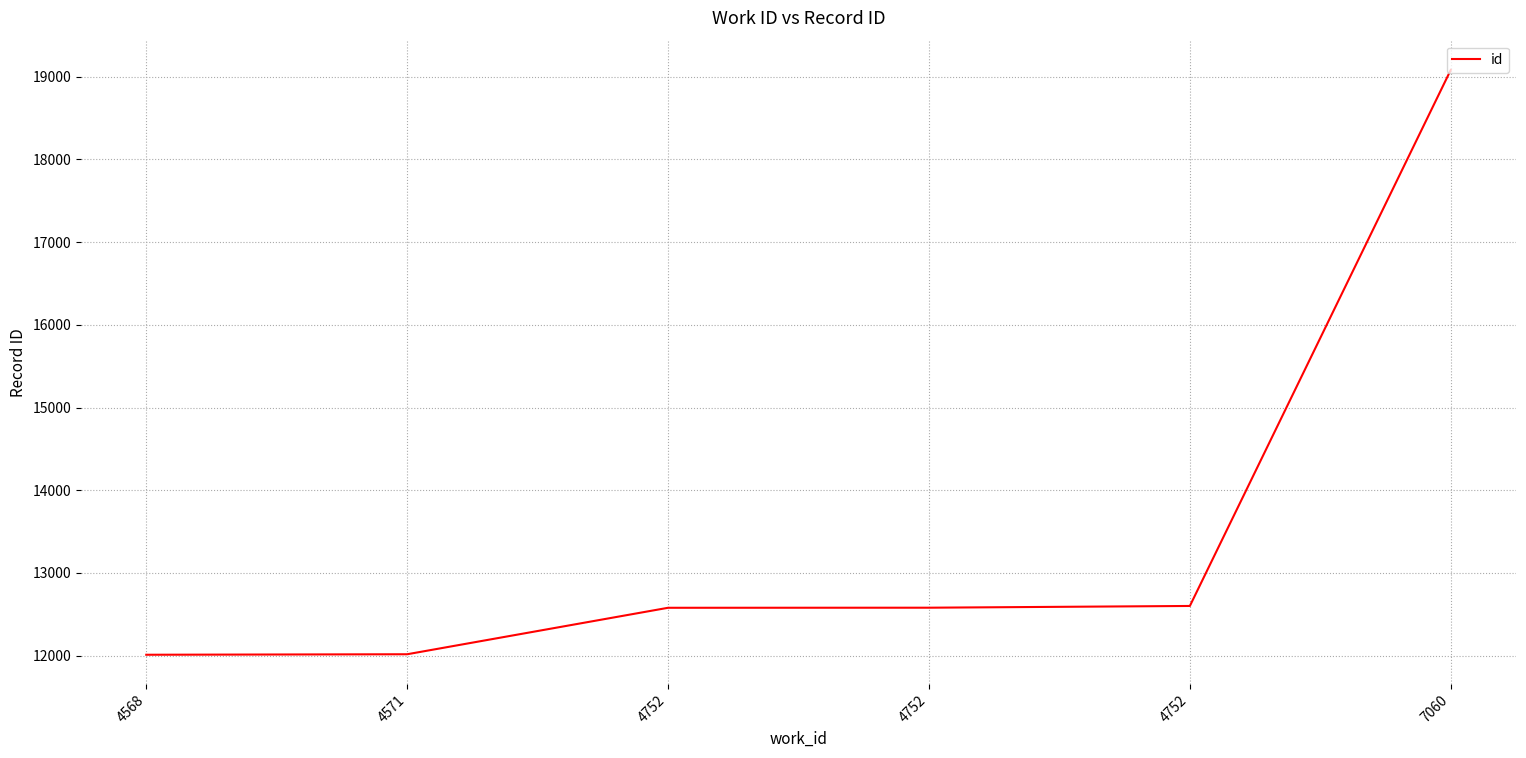

Approximately how many times larger is the value at 7060 compared to 4571?

1.6